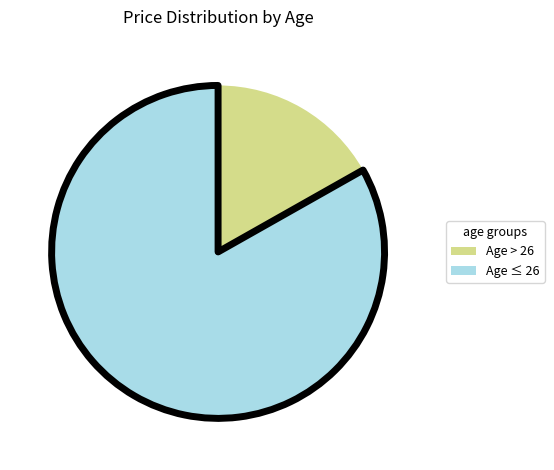

Between Age ≤ 26 and Age > 26, which is larger?

Age ≤ 26